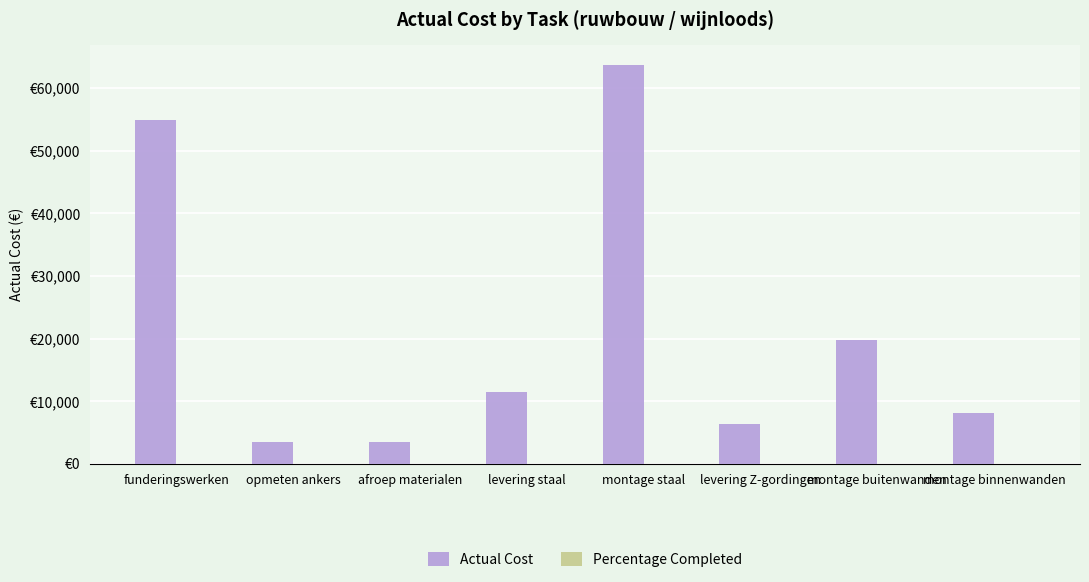

Are the bars horizontal?

No